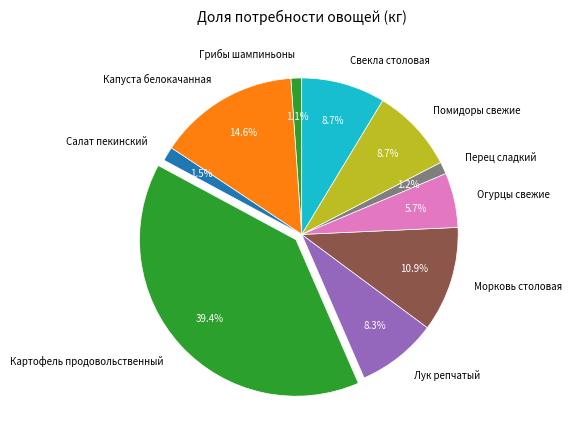

Count the number of slices in the pie.

10